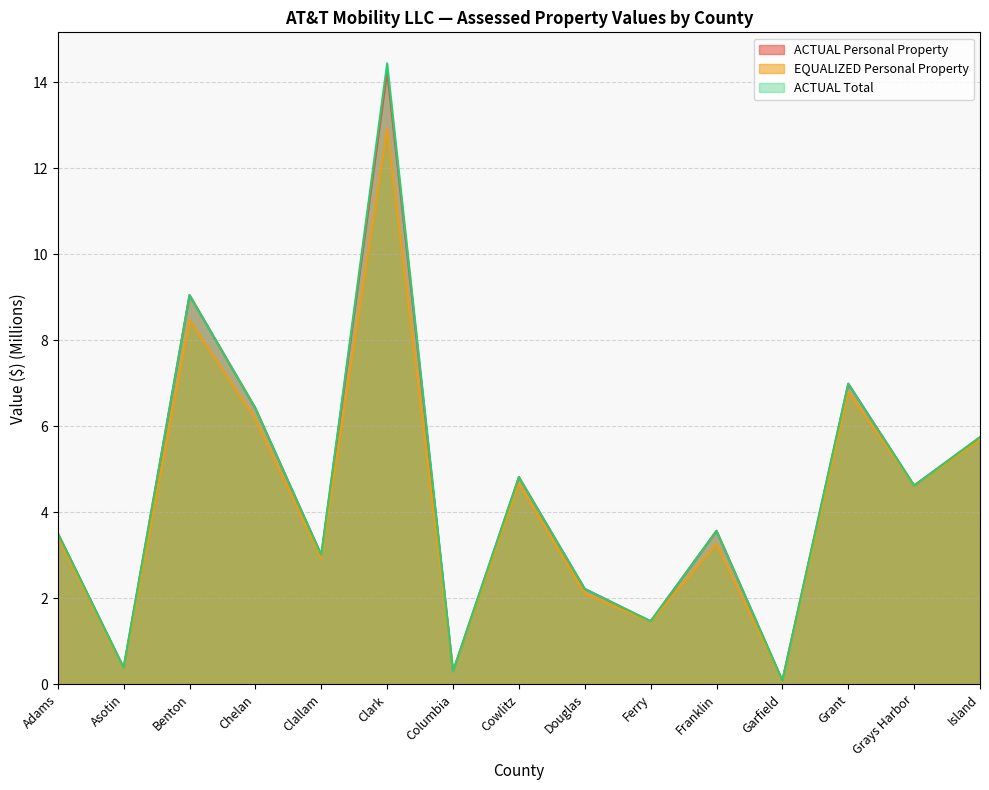

How many interior local peaks does the ACTUAL Total series have?

5